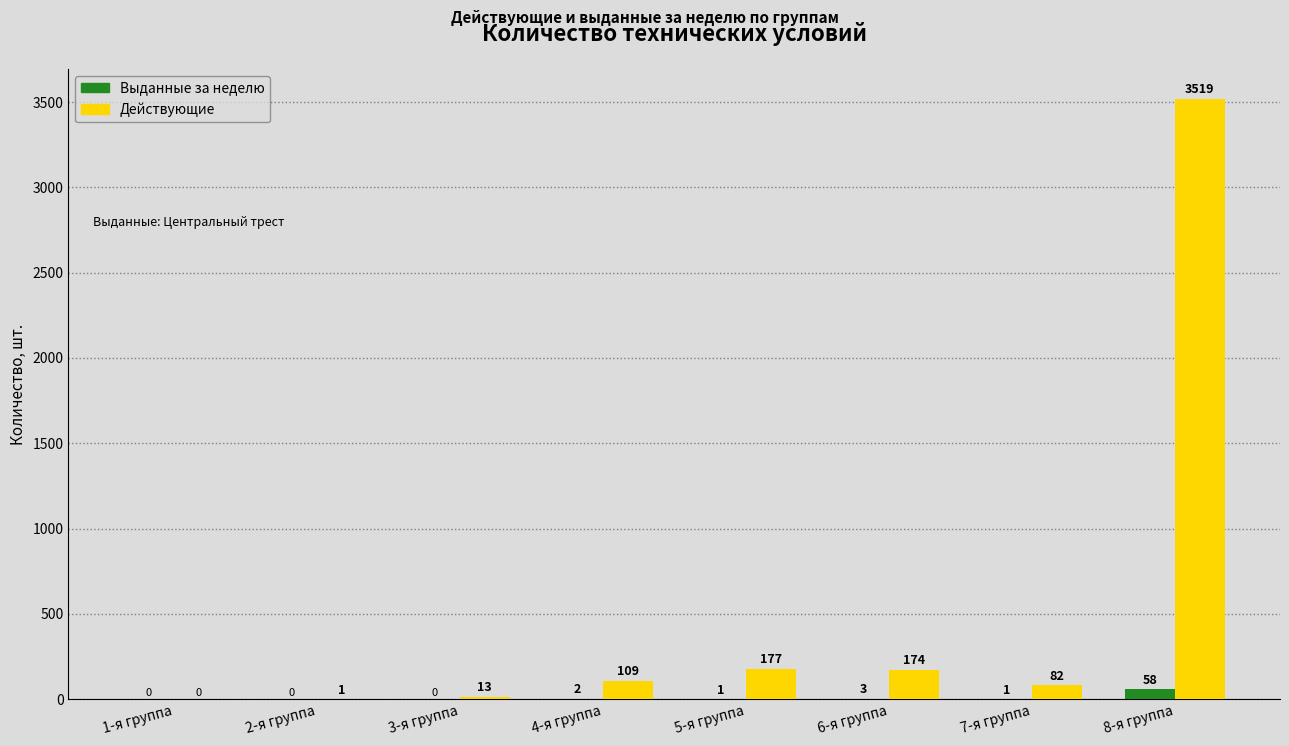

Reading left to right, what are all the values shown in this chart?

Выданные за неделю: 1-я группа=0	2-я группа=0	3-я группа=0	4-я группа=2	5-я группа=1	6-я группа=3	7-я группа=1	8-я группа=58
Действующие: 1-я группа=0	2-я группа=1	3-я группа=13	4-я группа=109	5-я группа=177	6-я группа=174	7-я группа=82	8-я группа=3519